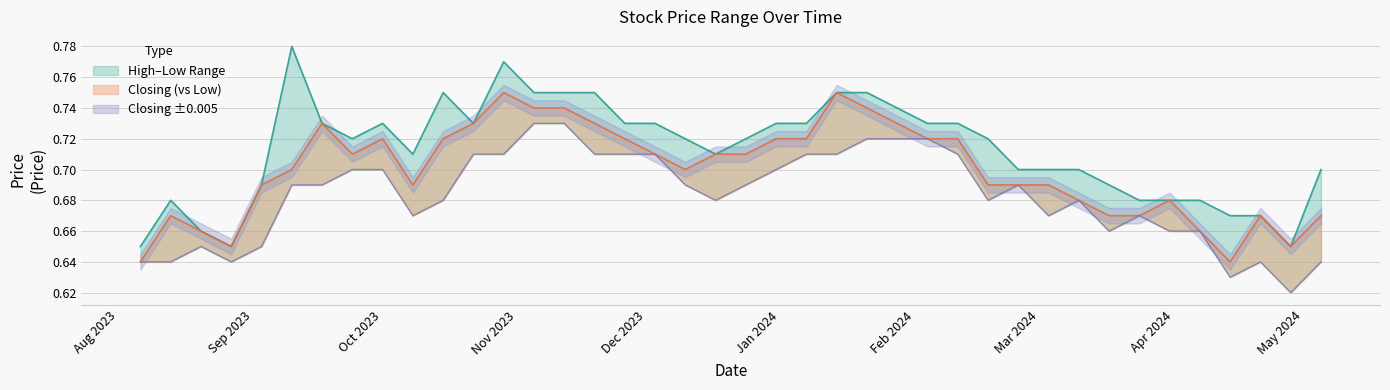

What is the difference between the maximum and second lowest values in the Low series?

0.1